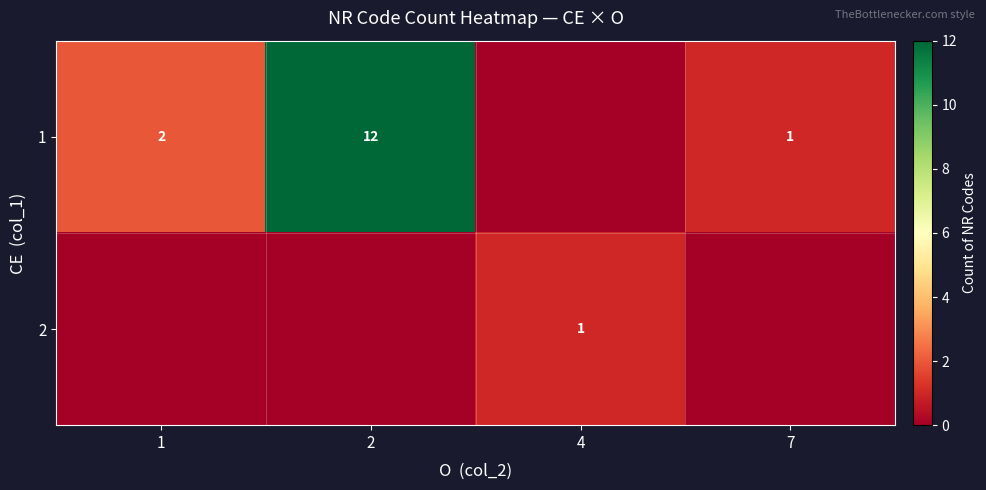

Count the number of data series in this chart.

2